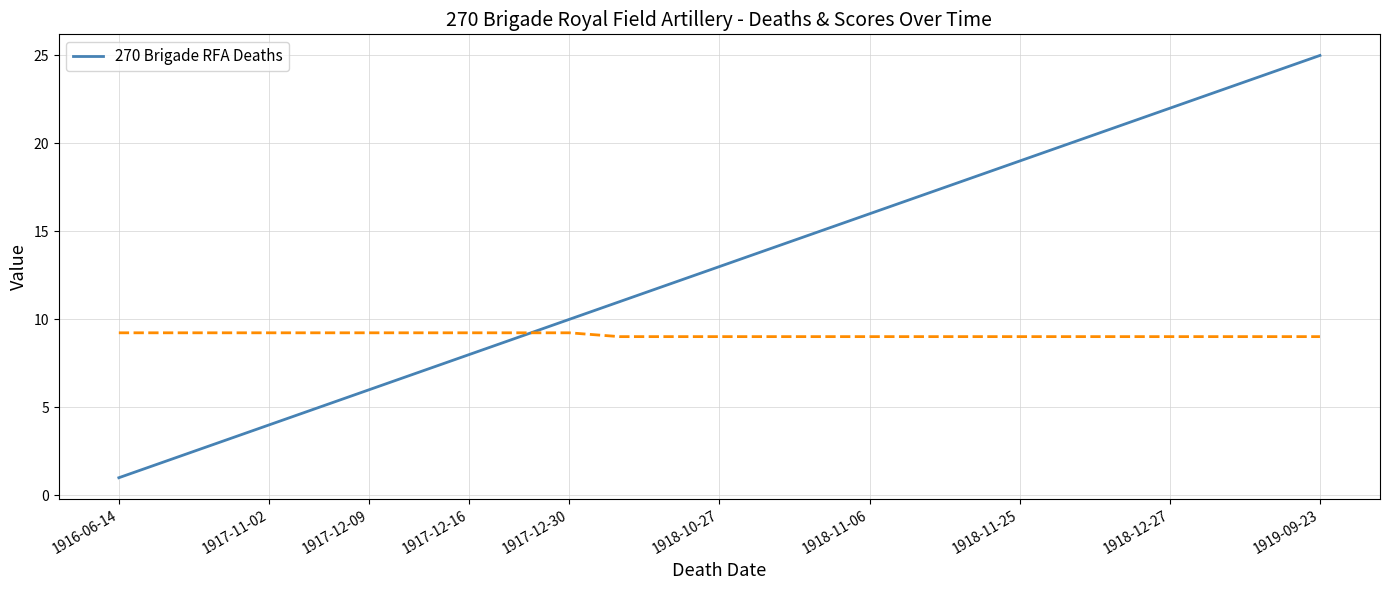

How many data points are above 13?

12